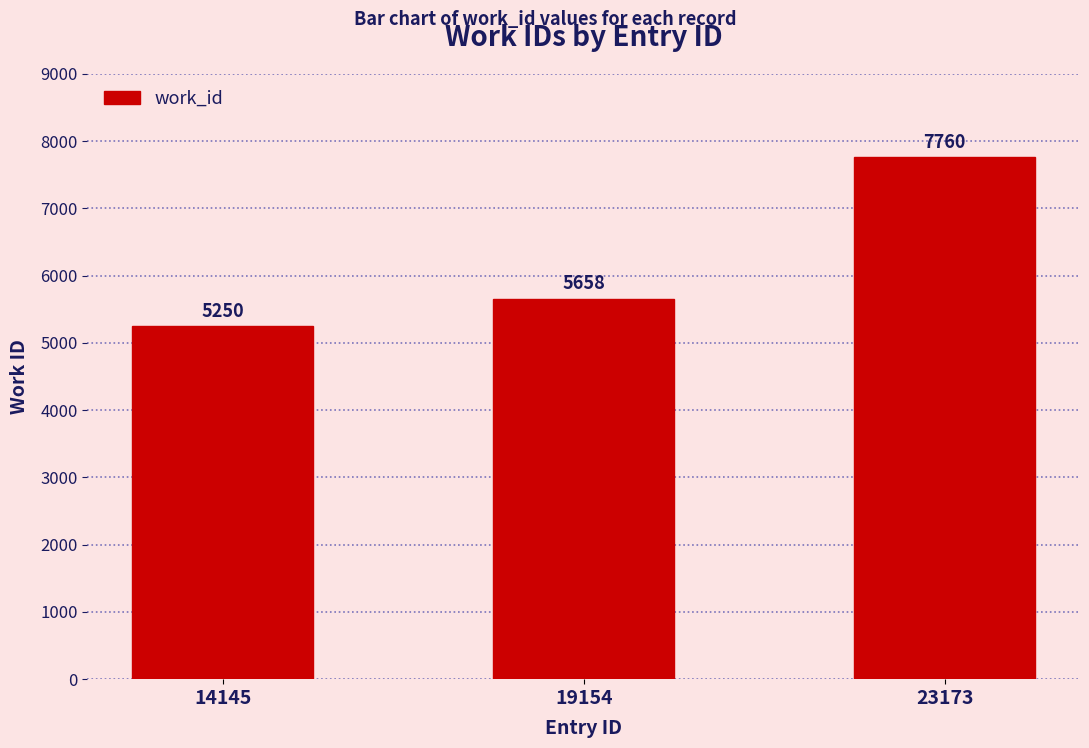

Between 14145 and 23173, which is larger?

23173